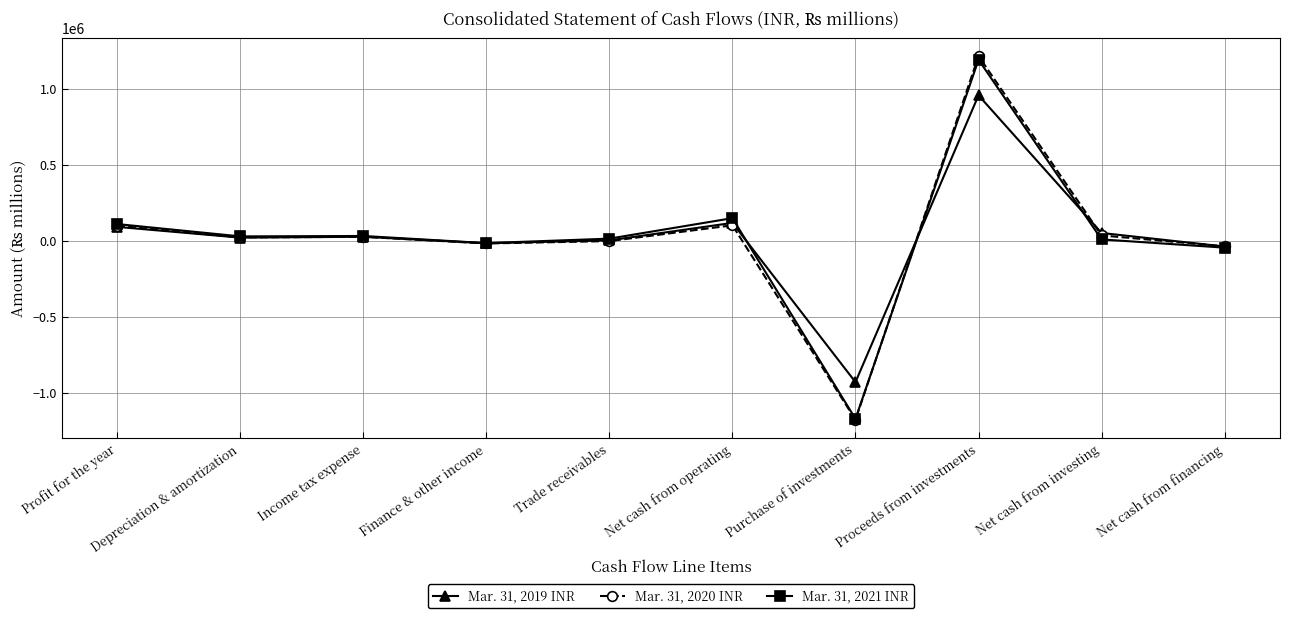

What is the greatest value displayed?

1212826